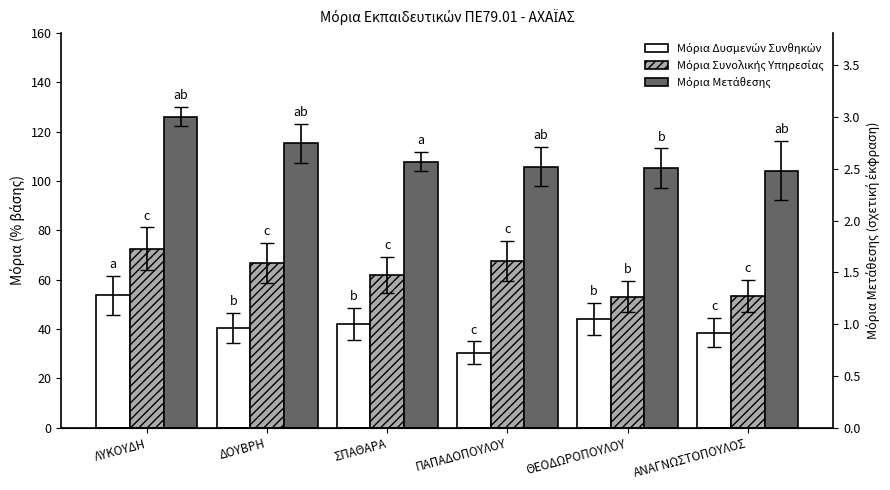

At which label does Μόρια Δυσμενών Συνθηκών first exceed 42?

ΛΥΚΟΥΔΗ